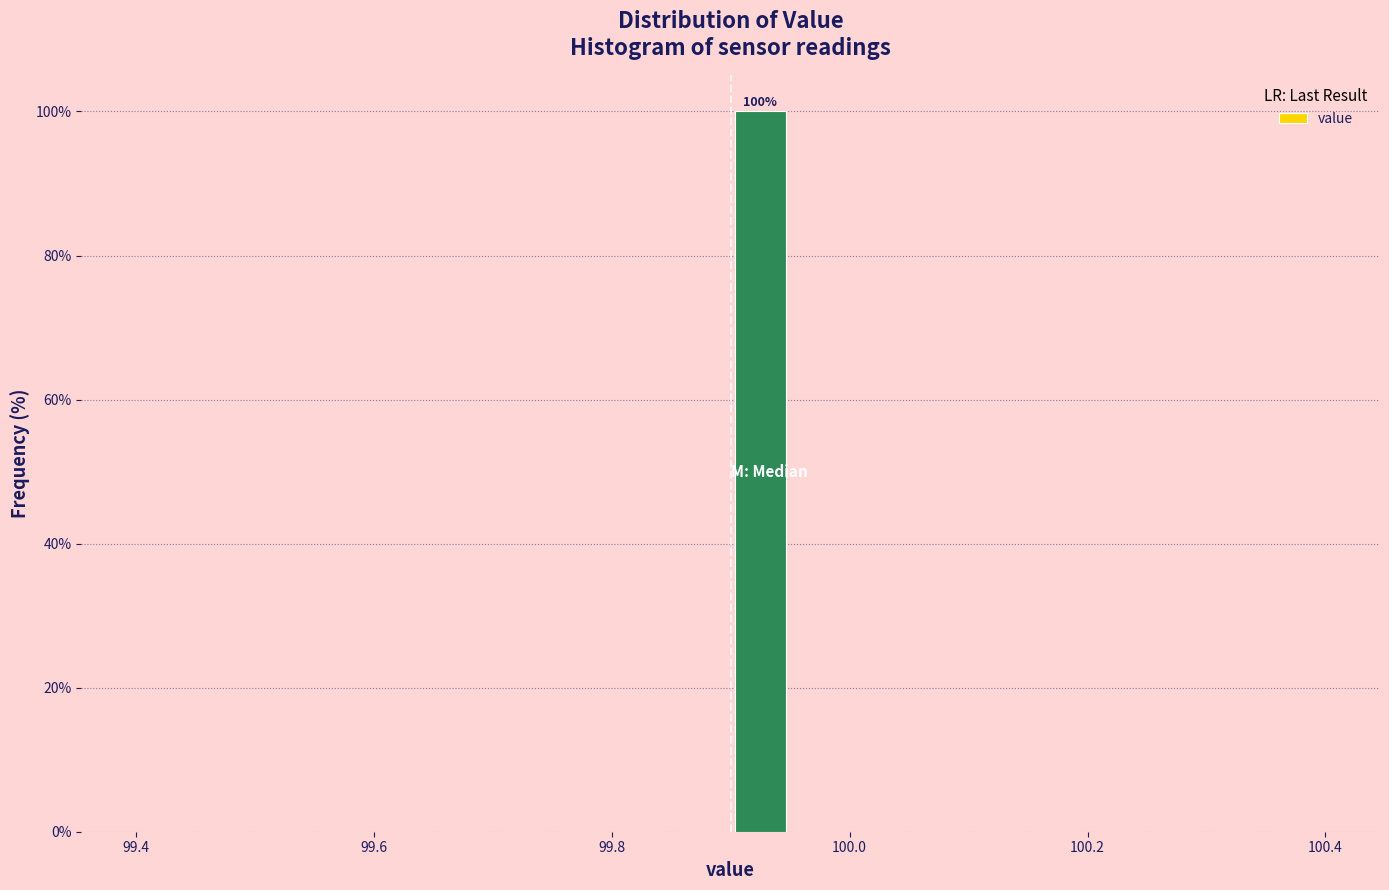

Around what value on the x-axis is the tallest bar? Give the approximate position of its centre, as read against the axis.

99.92